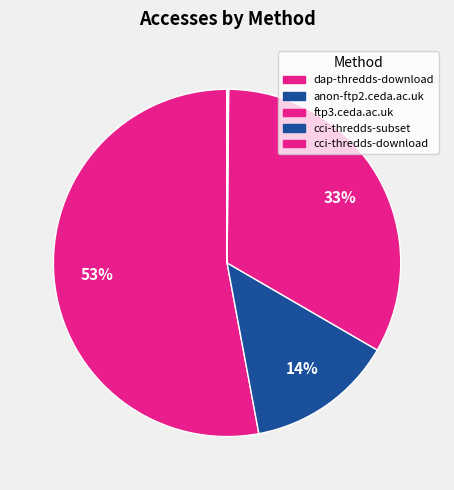

Count the number of slices in the pie.

5